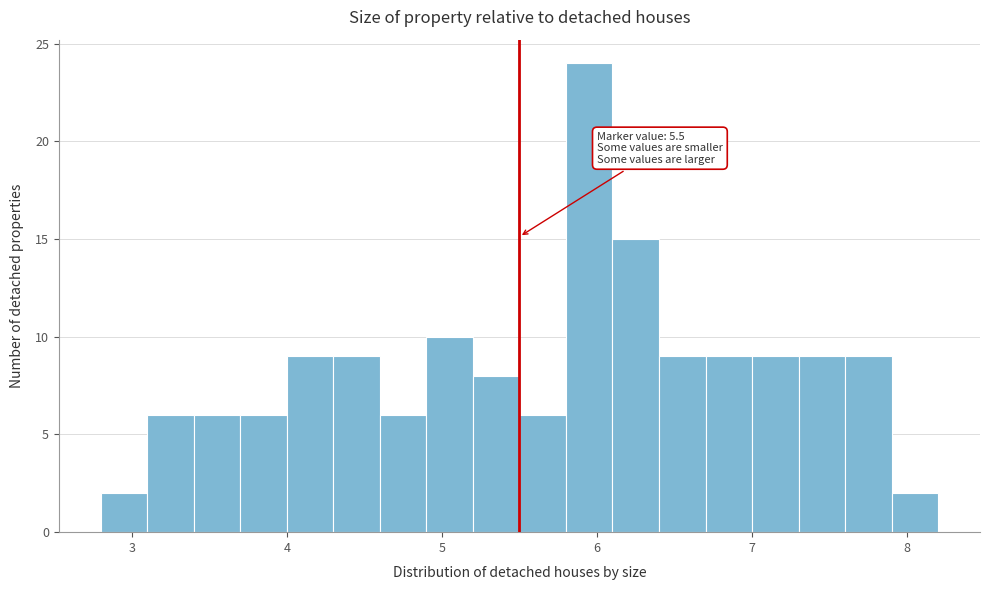

Around what value on the x-axis is the tallest bar? Give the approximate position of its centre, as read against the axis.

6.0